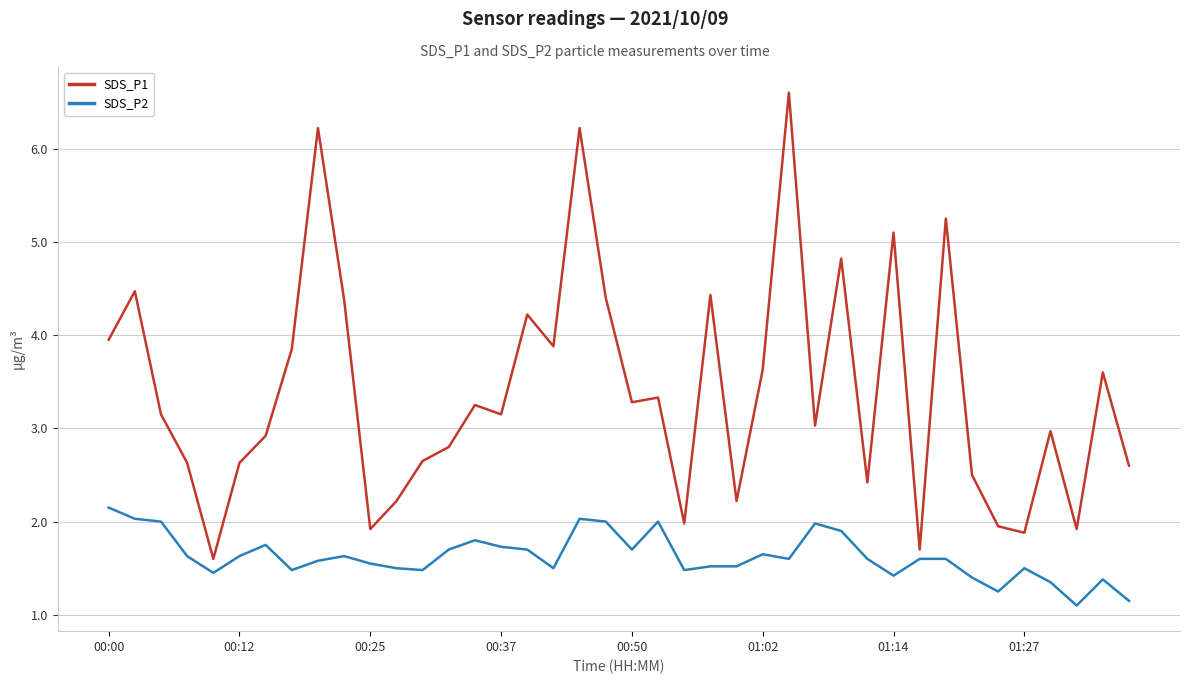

At how many categories does at least one series exceed 4?

11